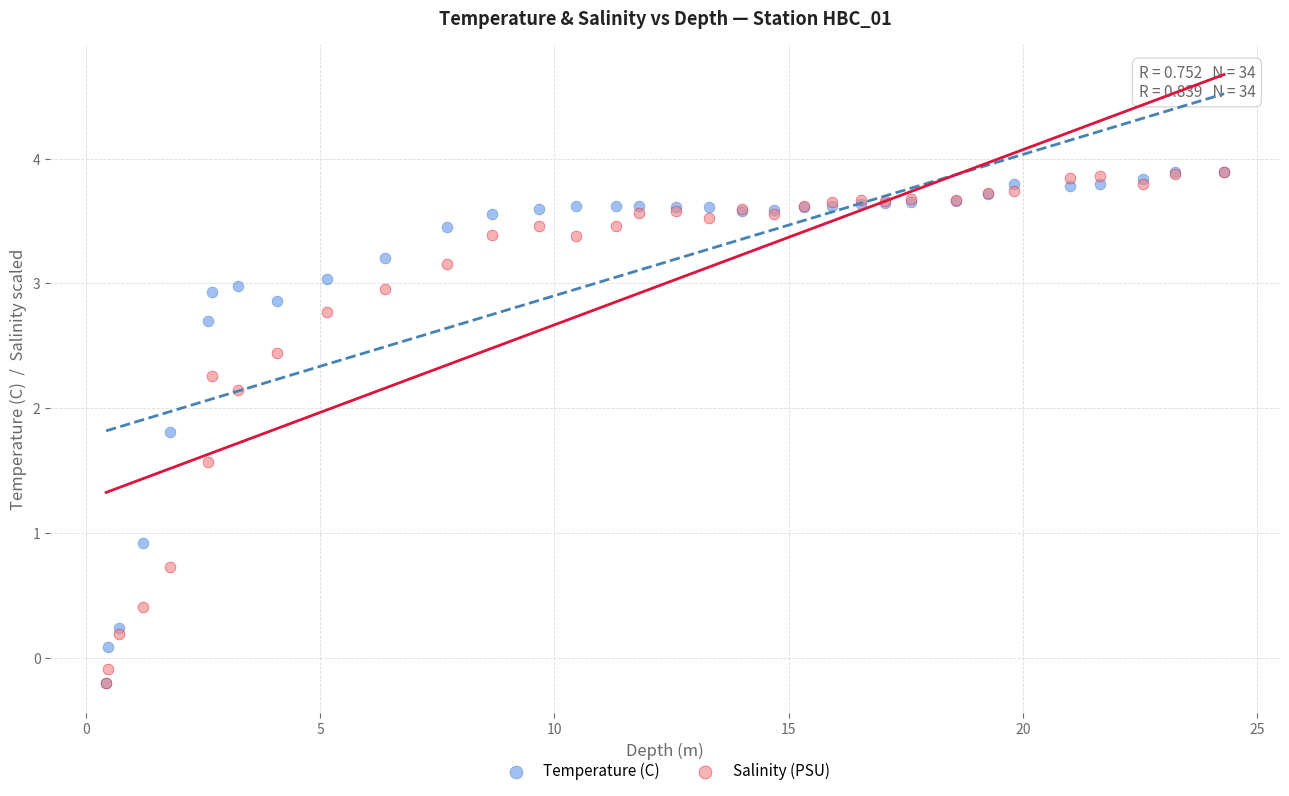

Across all series, what Y value is closest to 1?

0.9